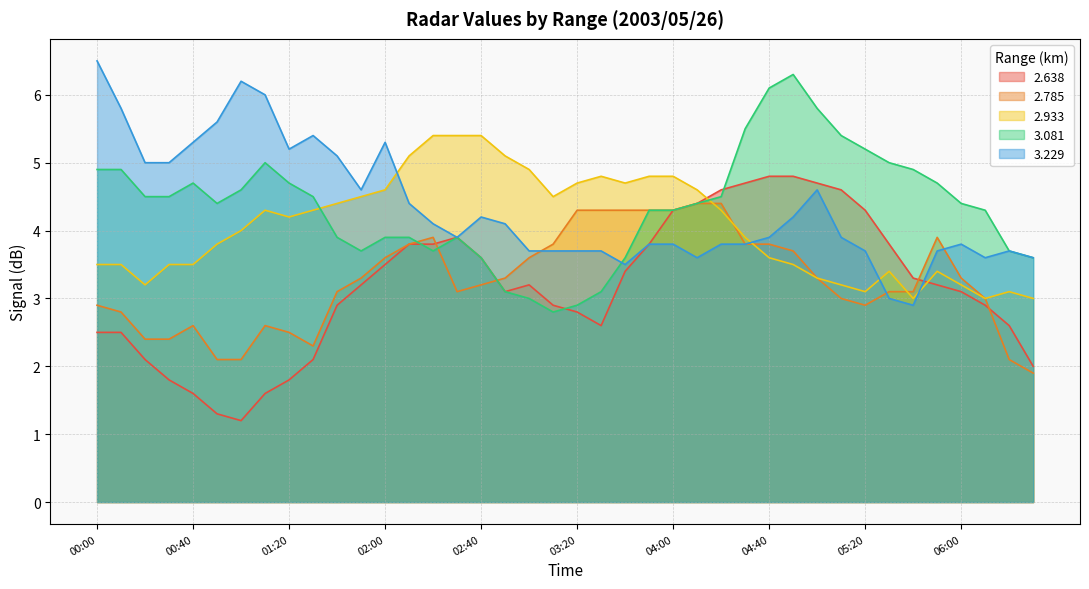

Count the number of categories in the chart.

40